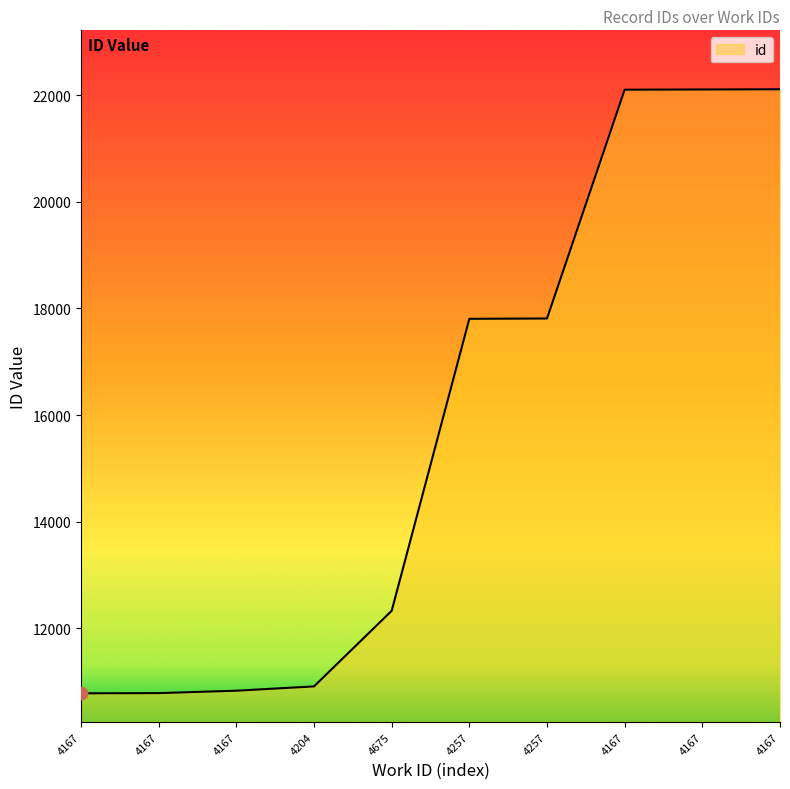

What is the ratio of the value at 4675 to the value at 4167?

0.6